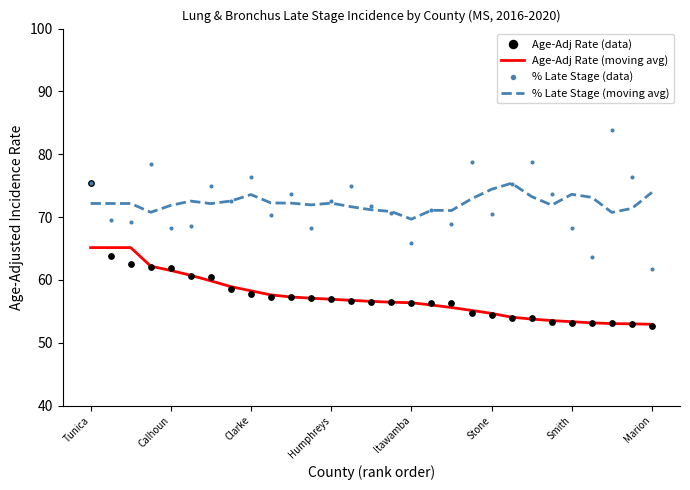

Which series has the largest Y range (max minus min)?

Age-Adj Rate (data)